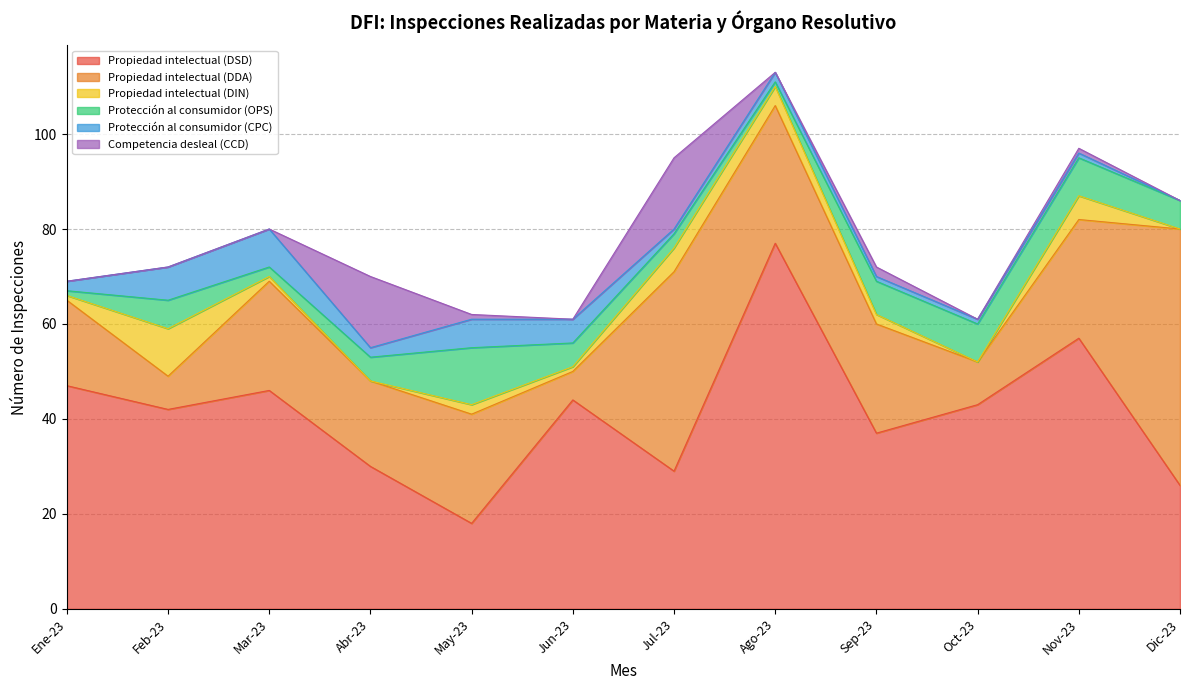

At how many categories does at least one series exceed 63?

1